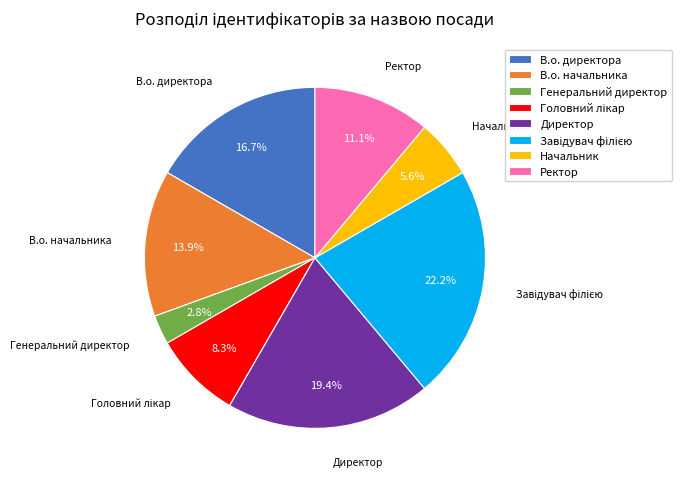

Does Директор account for over 50% of the chart?

No